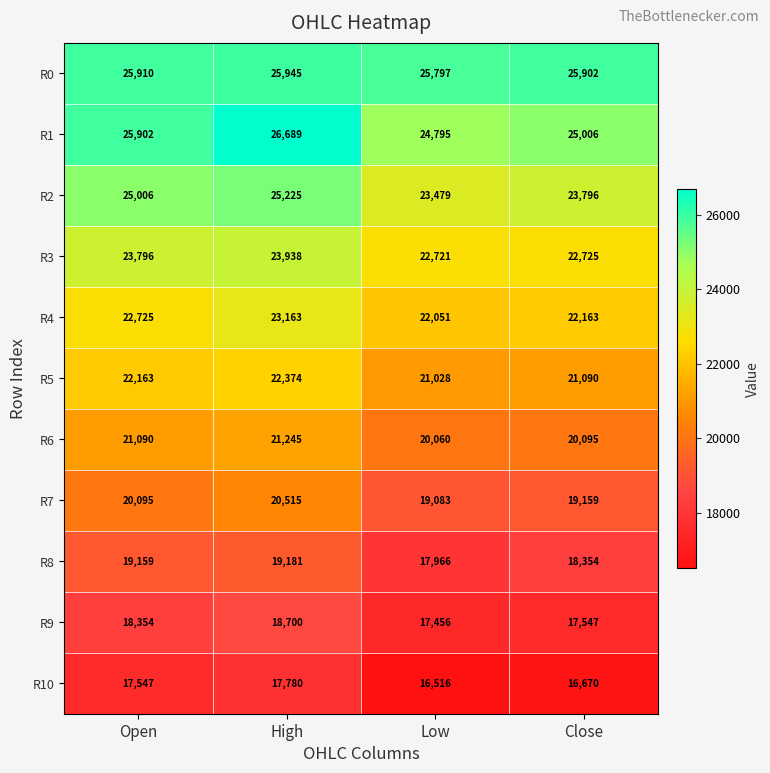

What is the total value across all series at Low?

230952